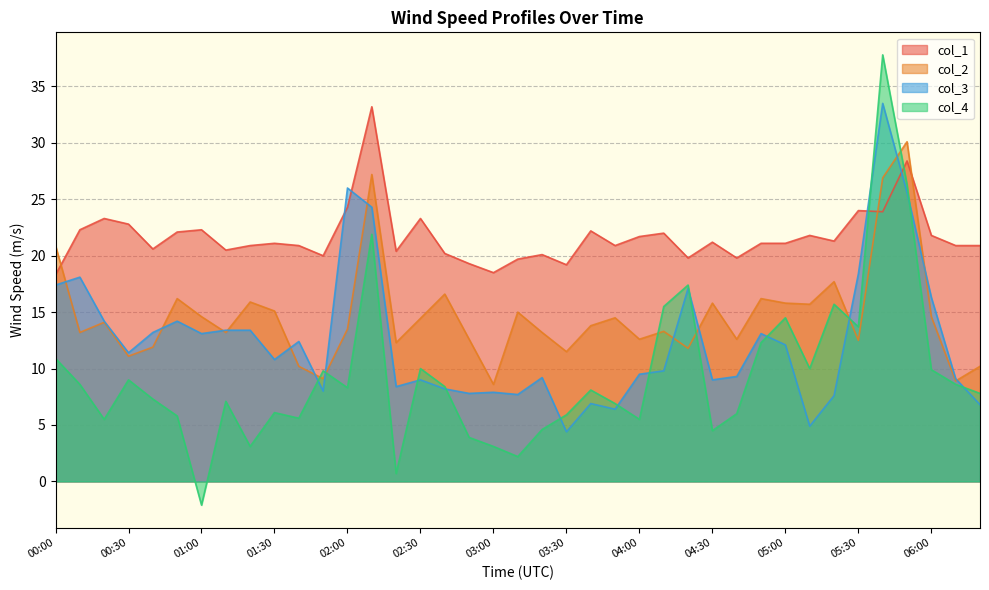

What is the difference between the maximum and second lowest values in the col_4 series?

37.1